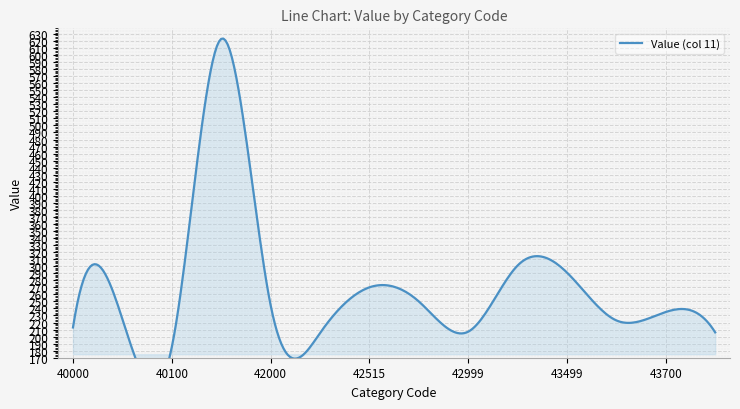

What is the sum of the values at 43000 and 42515?

571